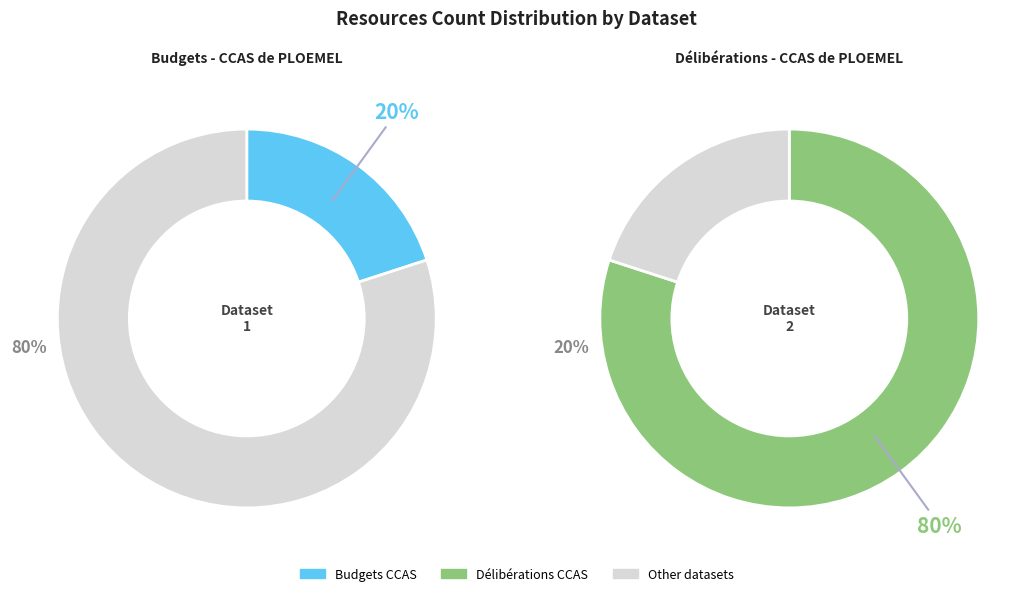

To the nearest percent, what portion does Délibérations - CCAS de PLOEMEL represent?

80%